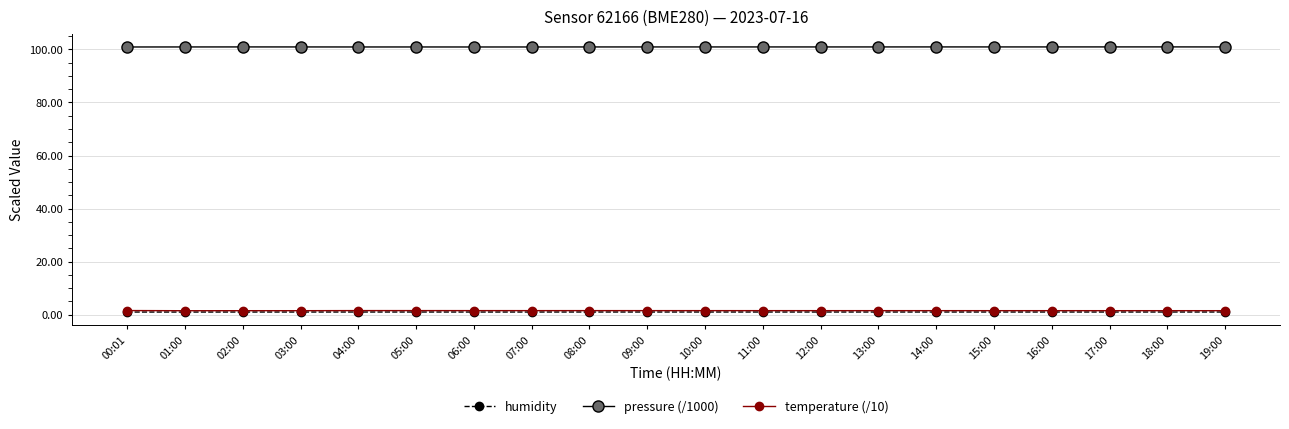

What is the maximum value shown in the chart?

100.9